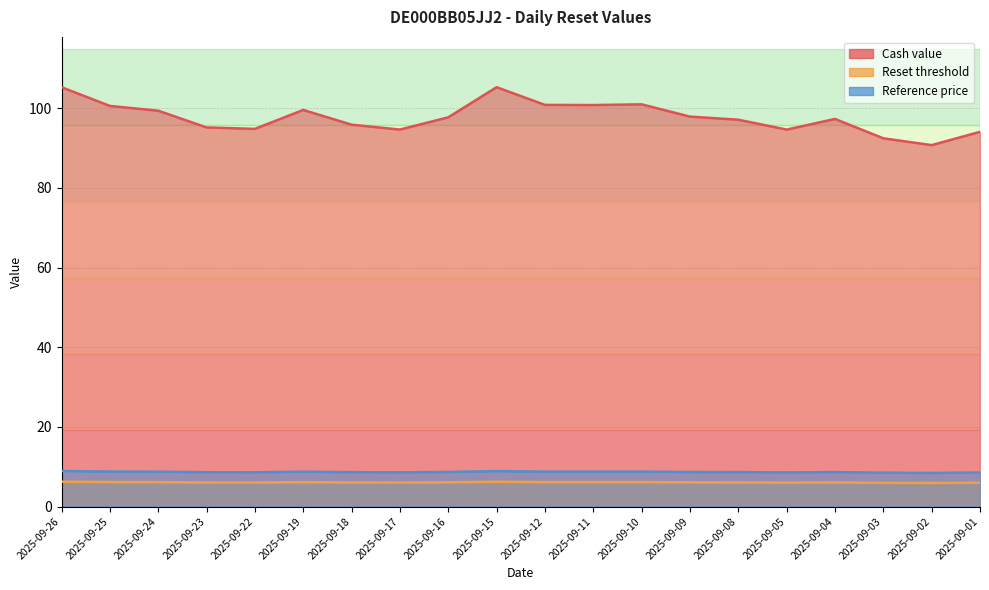

At which label does Cash value reach its peak?

2025-09-26